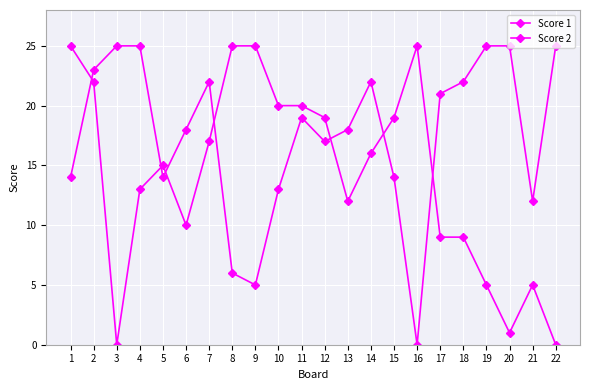

How many interior local valleys does the Score 2 series have?

4